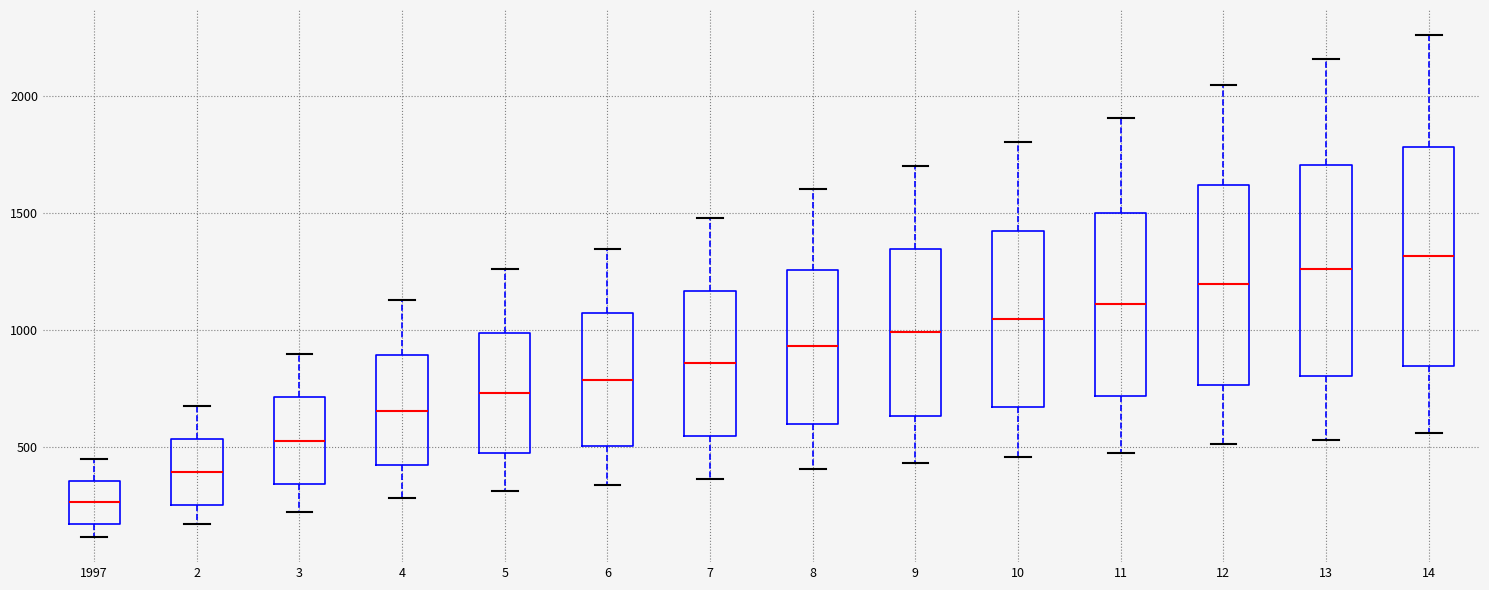

Which box has the lowest median line?

1997